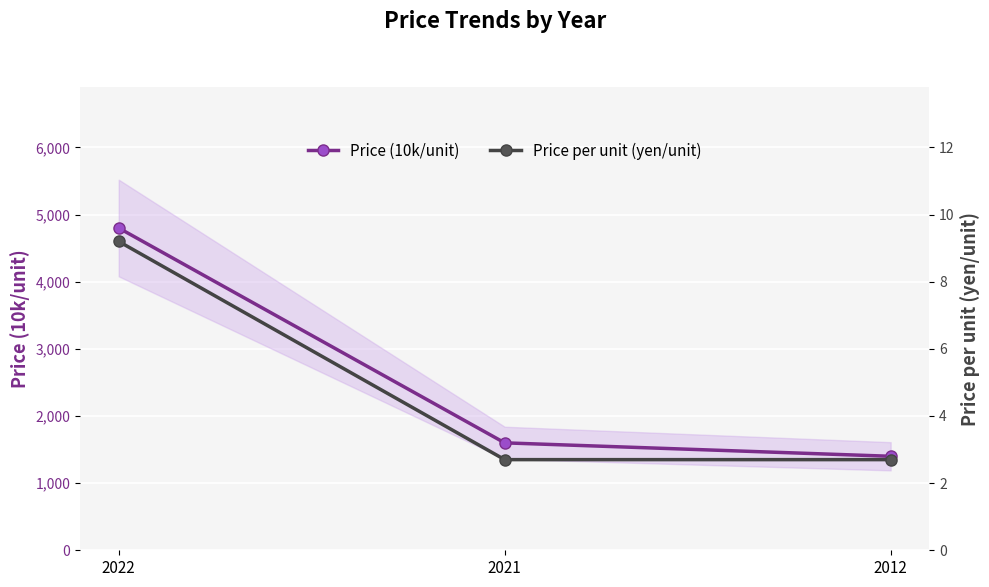

Is it true that Price per unit (yen/unit) equals 2.7 at 2012?

True